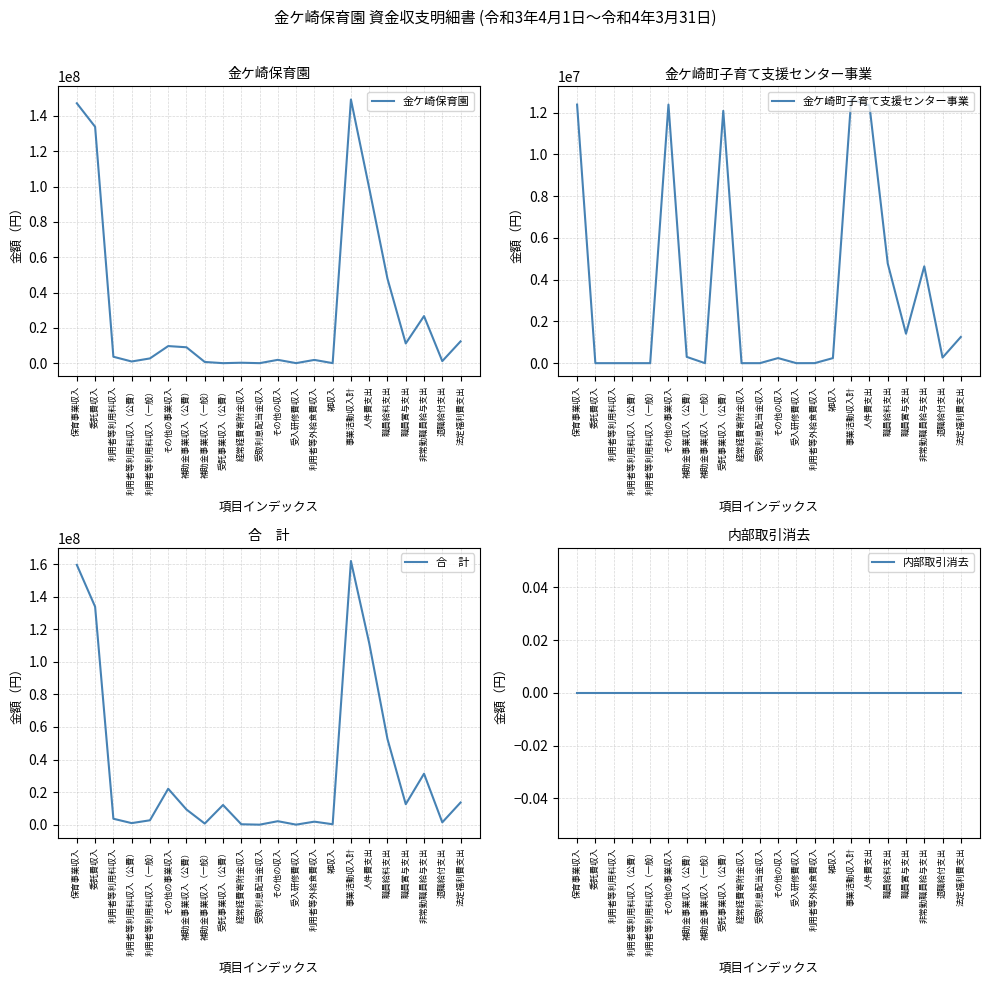

What is the spread (max minus min) of values at 利用者等外給食費収入?

1846684